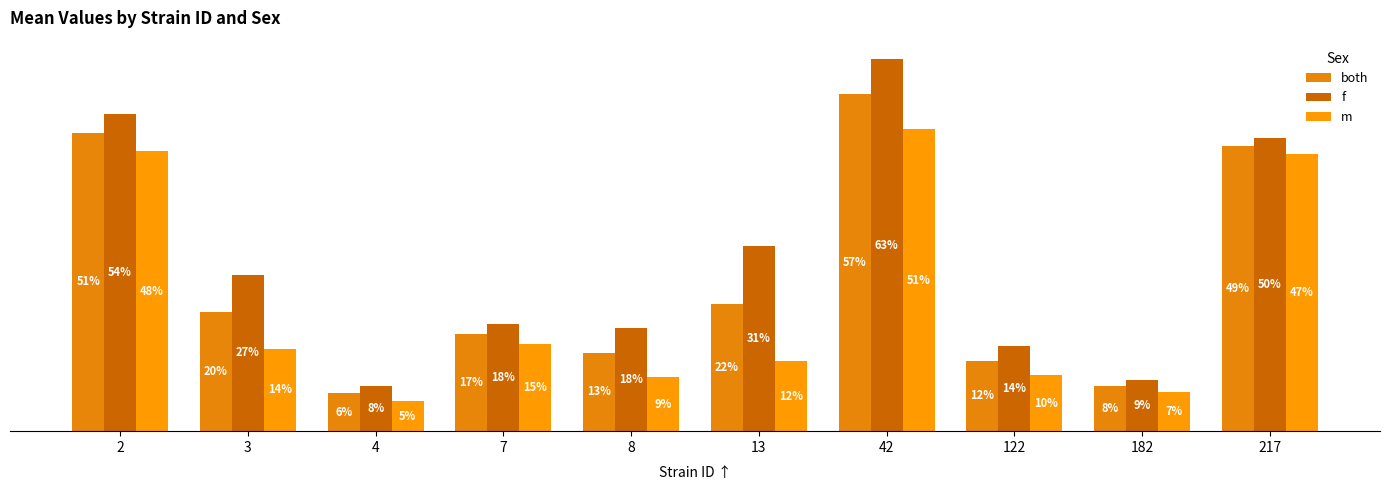

Does the chart contain stacked bars?

No